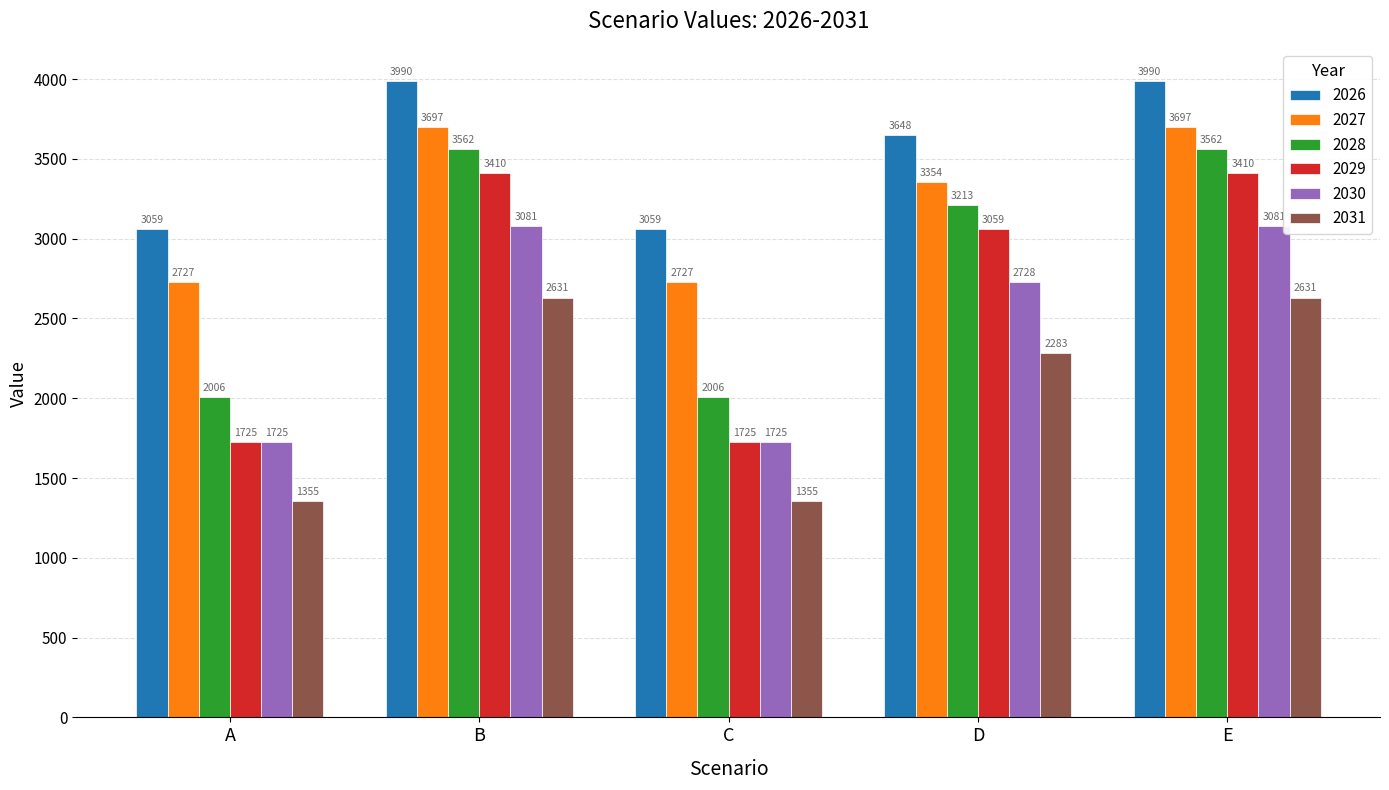

Is the value of 2027 at A greater than the value of 2031 at C?

Yes